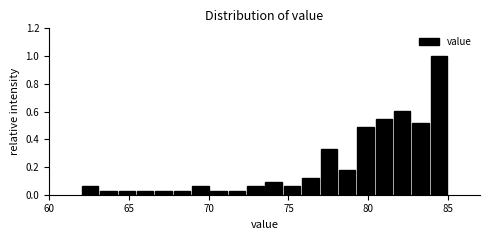

Around what value on the x-axis is the tallest bar? Give the approximate position of its centre, as read against the axis.

84.5